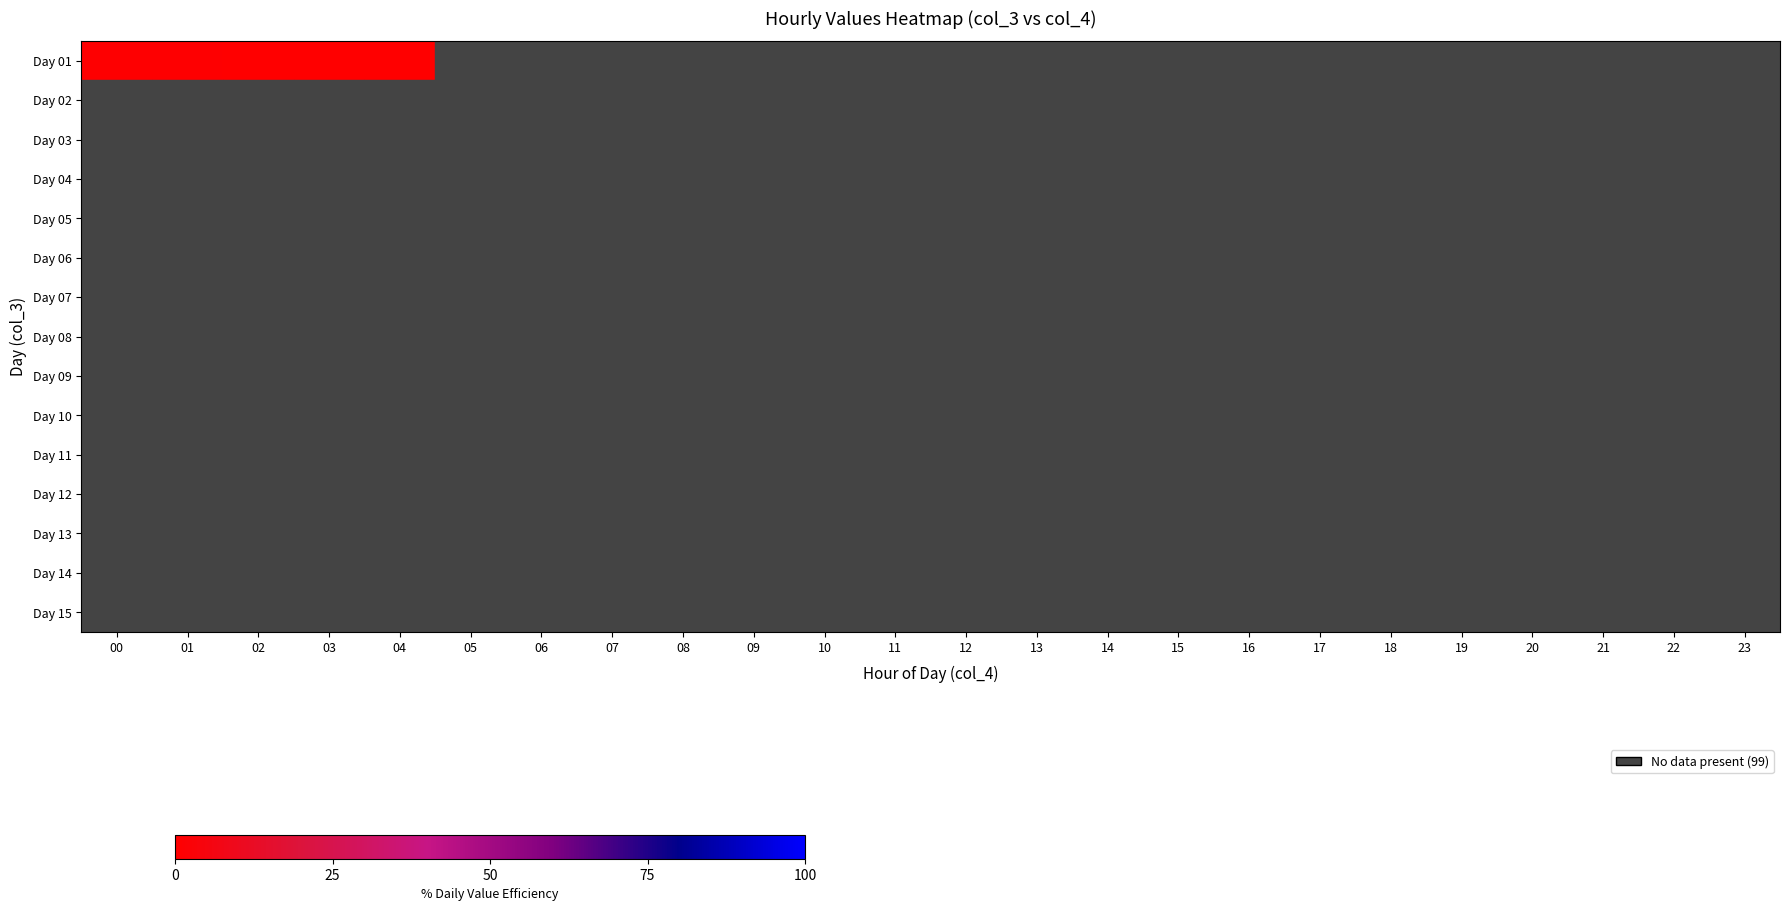

At 16, list the series in order from largest to smallest.

Day 01, Day 02, Day 03, Day 04, Day 05, Day 06, Day 07, Day 08, Day 09, Day 10, Day 11, Day 12, Day 13, Day 14, Day 15